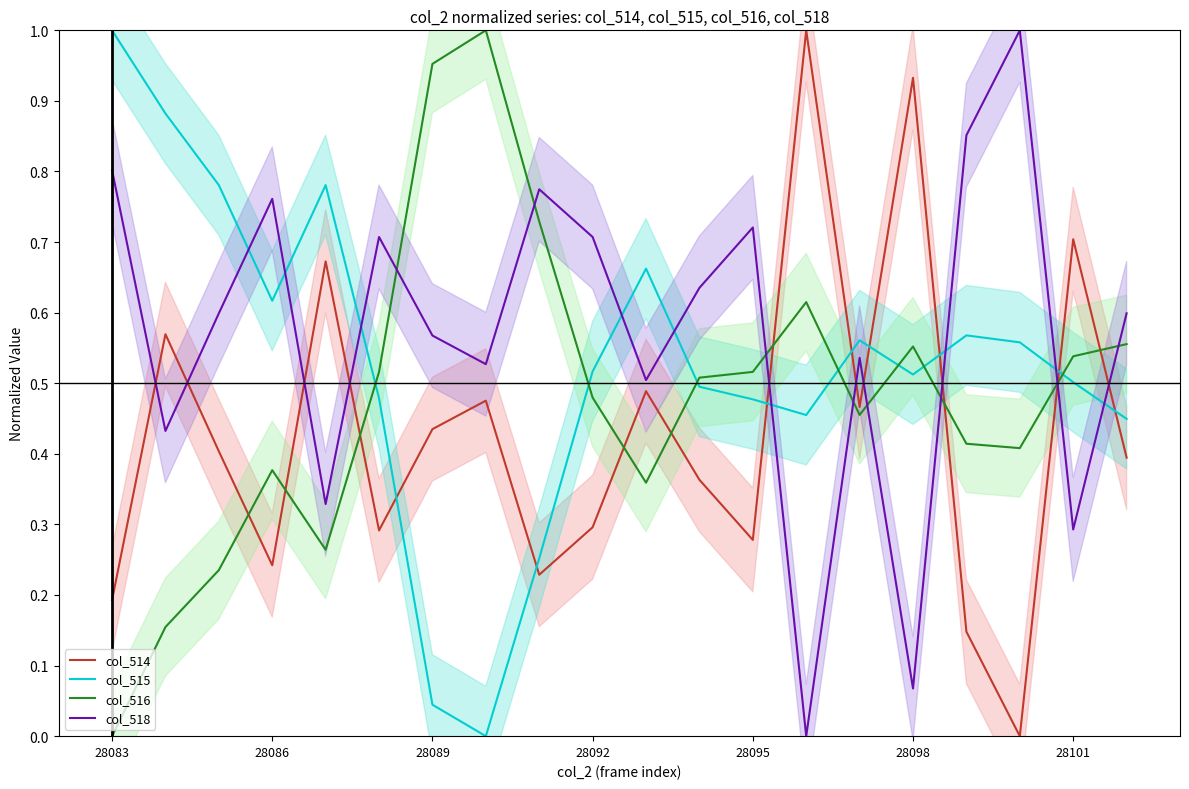

Reading left to right, what are all the values shown in this chart?

col_514: 0.2	0.6	0.4	0.2	0.7	0.3	0.4	0.5	0.2	0.3	0.5	0.4	0.3	1.0	0.5	0.9	0.1	0.0	0.7	0.4
col_515: 1.0	0.9	0.8	0.6	0.8	0.5	0.0	0.0	0.3	0.5	0.7	0.5	0.5	0.5	0.6	0.5	0.6	0.6	0.5	0.4
col_516: 0.0	0.2	0.2	0.4	0.3	0.5	1.0	1.0	0.7	0.5	0.4	0.5	0.5	0.6	0.5	0.6	0.4	0.4	0.5	0.6
col_518: 0.8	0.4	0.6	0.8	0.3	0.7	0.6	0.5	0.8	0.7	0.5	0.6	0.7	0.0	0.5	0.1	0.9	1.0	0.3	0.6